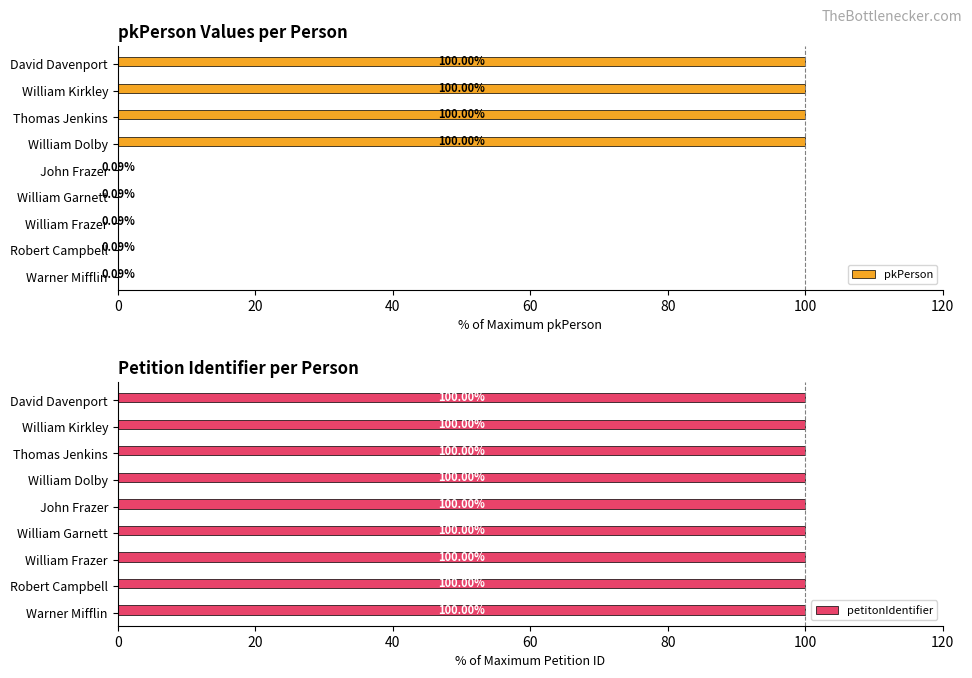

What is the sum of all pkPerson values?

400.4